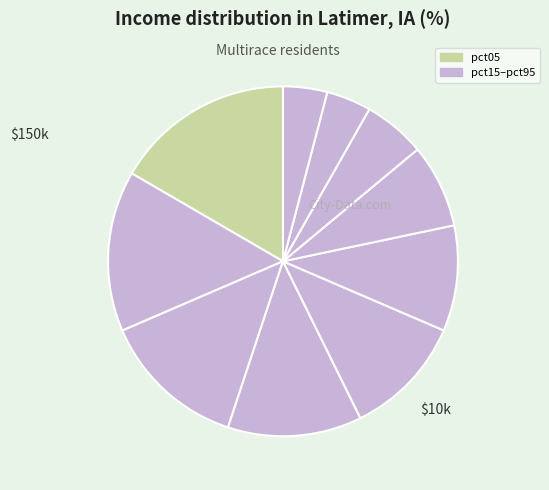

Is there a majority slice in this chart?

No